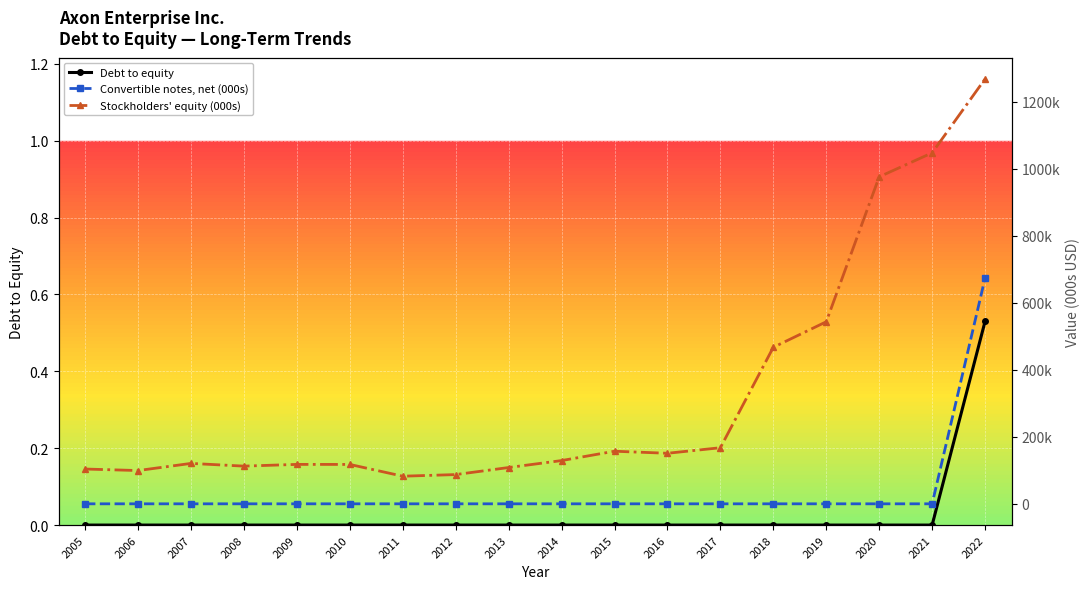

Reading left to right, extract all data points from this chart.

Debt to equity: 2005=0.0	2006=0.0	2007=0.0	2008=0.0	2009=0.0	2010=0.0	2011=0.0	2012=0.0	2013=0.0	2014=0.0	2015=0.0	2016=0.0	2017=0.0	2018=0.0	2019=0.0	2020=0.0	2021=0.0	2022=0.5
Convertible notes, net (000s): 2005=0.0	2006=0.0	2007=0.0	2008=0.0	2009=0.0	2010=0.0	2011=0.0	2012=0.0	2013=0.0	2014=0.0	2015=0.0	2016=0.0	2017=0.0	2018=0.0	2019=0.0	2020=0.0	2021=0.0	2022=673967.0
Stockholders' equity (000s): 2005=103866.0	2006=99329.0	2007=120637.0	2008=112526.0	2009=117701.0	2010=117564.0	2011=82456.0	2012=87285.0	2013=108347.0	2014=129106.0	2015=157004.0	2016=150888.0	2017=167444.0	2018=467324.0	2019=543495.0	2020=976255.0	2021=1047849.0	2022=1268491.0